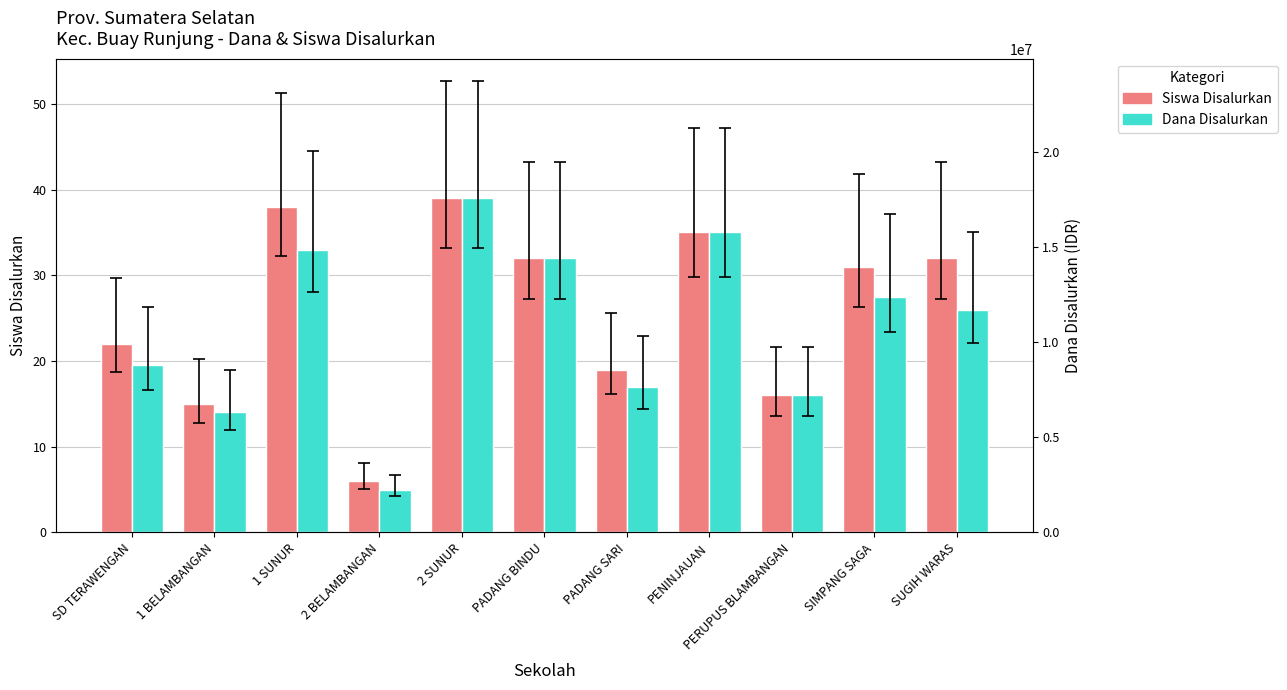

What is the approximate value of Dana Disalurkan at PENINJAUAN, to the nearest 100?

15750000